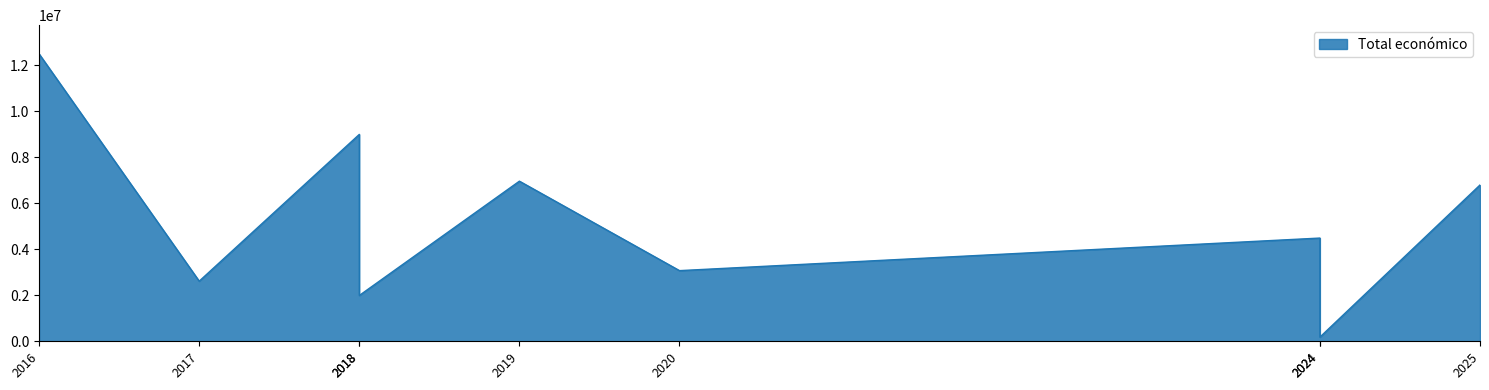

What is the average value?

5283902